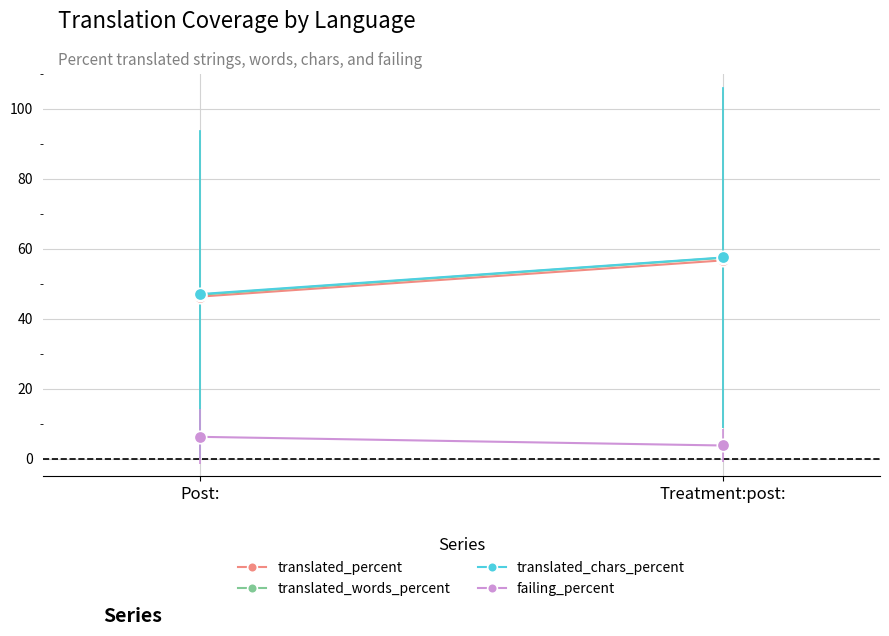

What is the total value across all series at Treatment:post:?

175.6